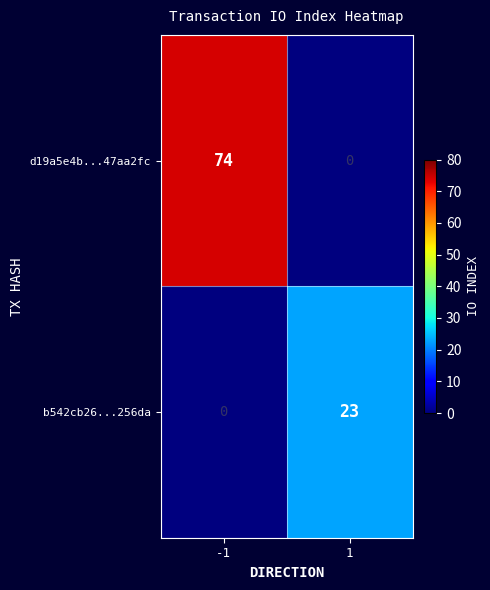

What value does the b542cb26...256da series have at 1?

23